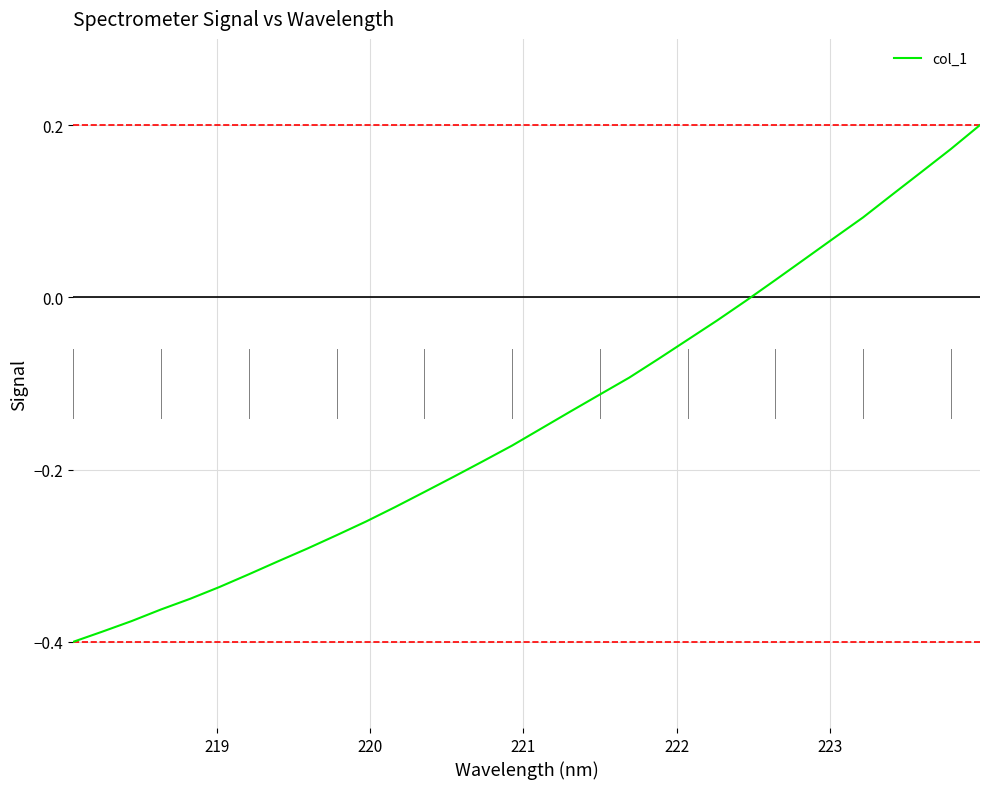

What is the difference between the maximum and minimum values?

0.6